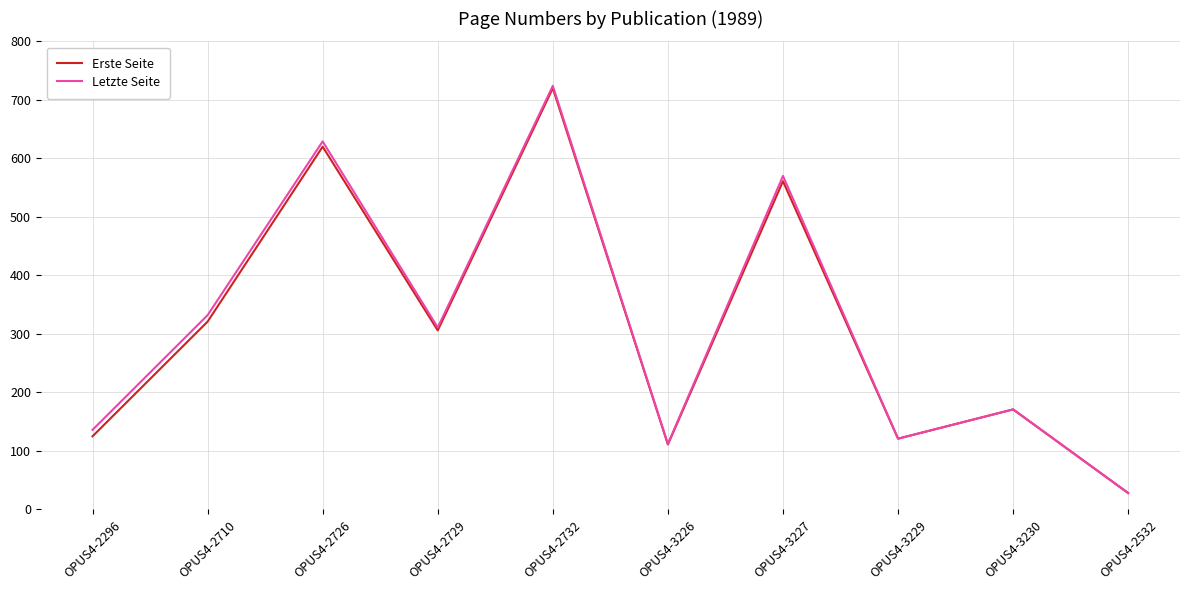

Is the value of Erste Seite at OPUS4-2710 greater than the value of Letzte Seite at OPUS4-3227?

No